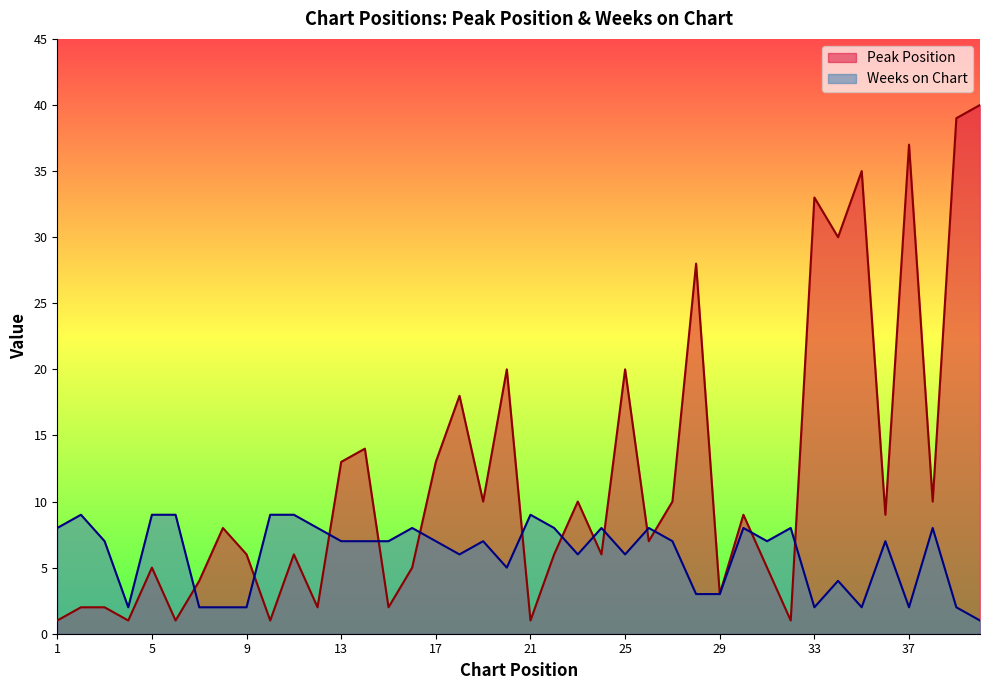

Is the value of Weeks on Chart at 16 greater than the value of Peak Position at 21?

Yes